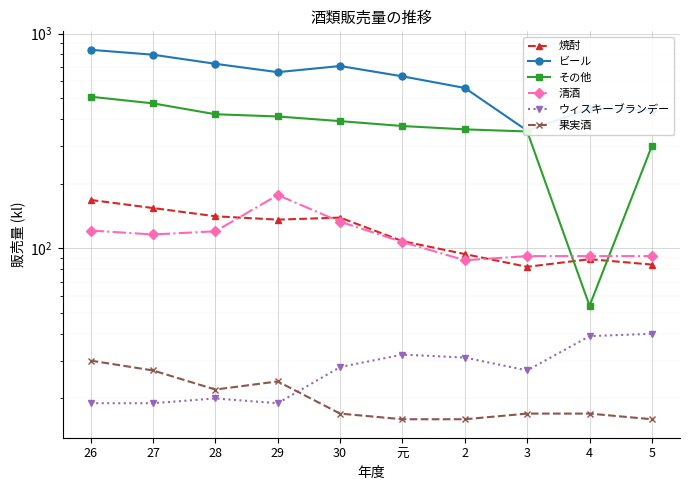

How many data points in ウィスキーブランデー are above 28?

4